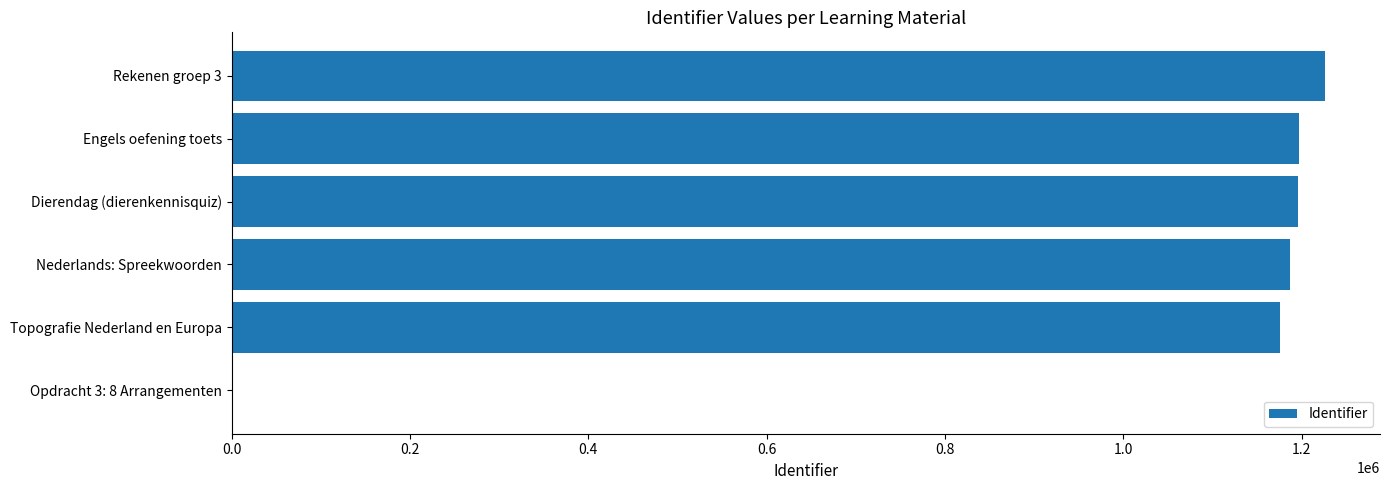

At which label is the value closest to 613282?

Topografie Nederland en Europa